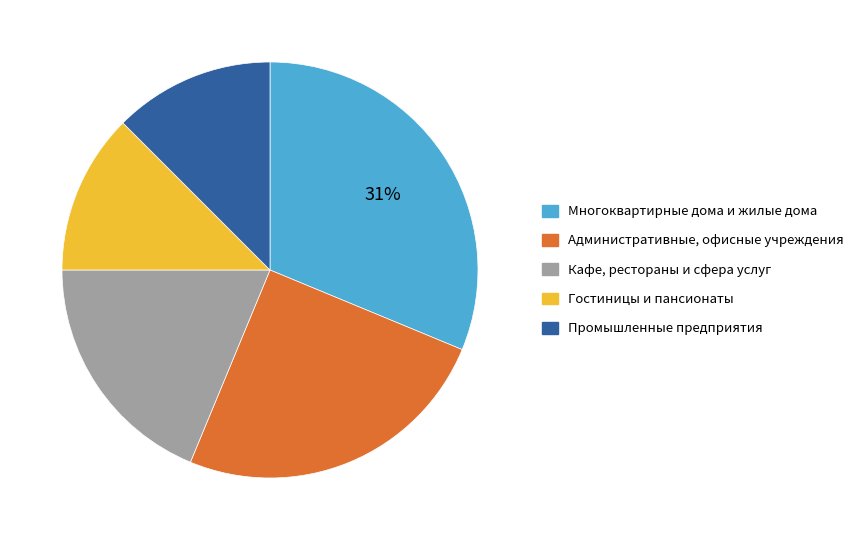

To the nearest percent, what is the average slice percentage?

20%